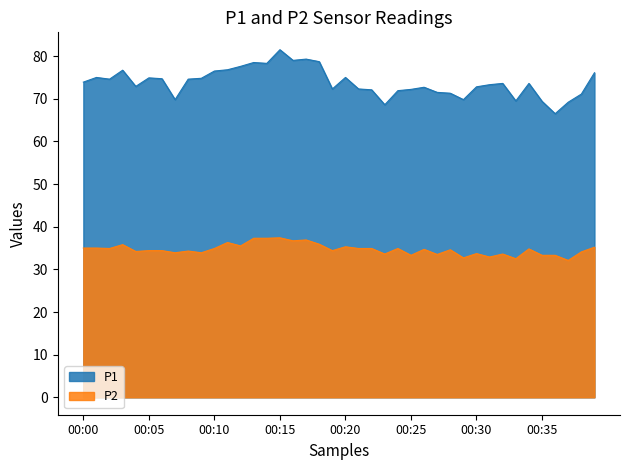

What is the difference between the P2 values at 00:31 and 00:11?

3.4